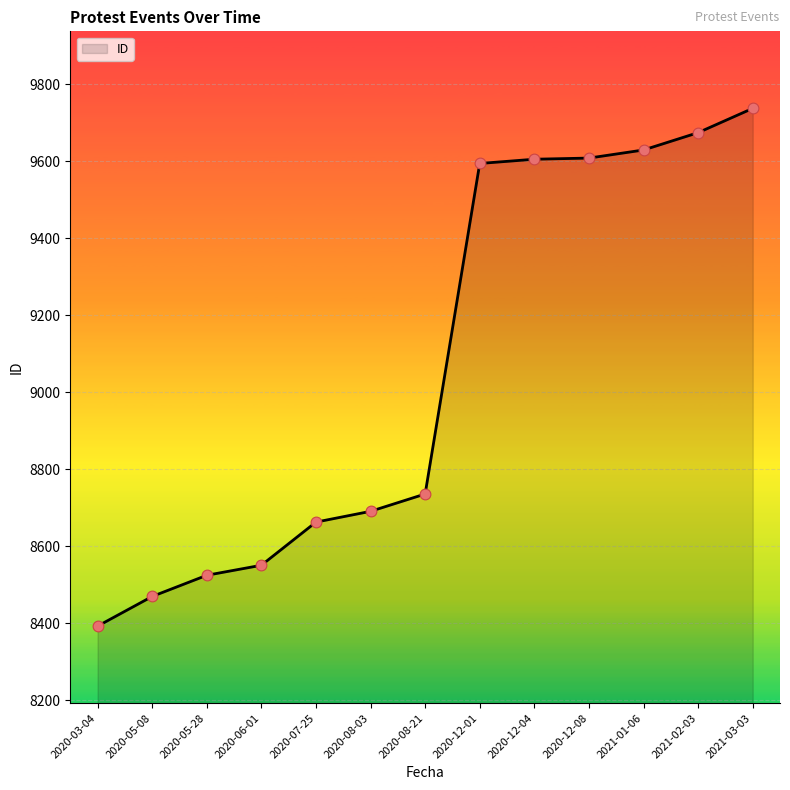

What is the change in value from 2020-08-03 to 2020-12-04?

+914